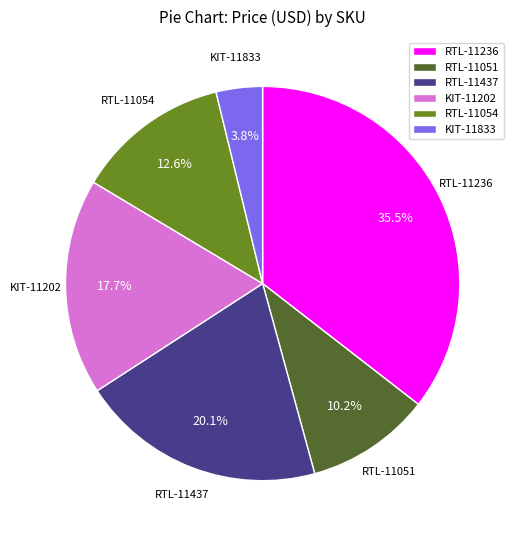

To the nearest percent, what portion does KIT-11202 represent?

18%